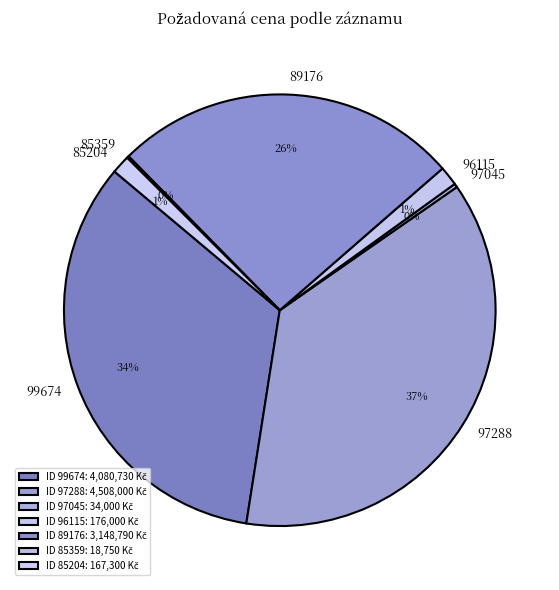

The 97045 slice represents 0% of the pie. True or false?

True